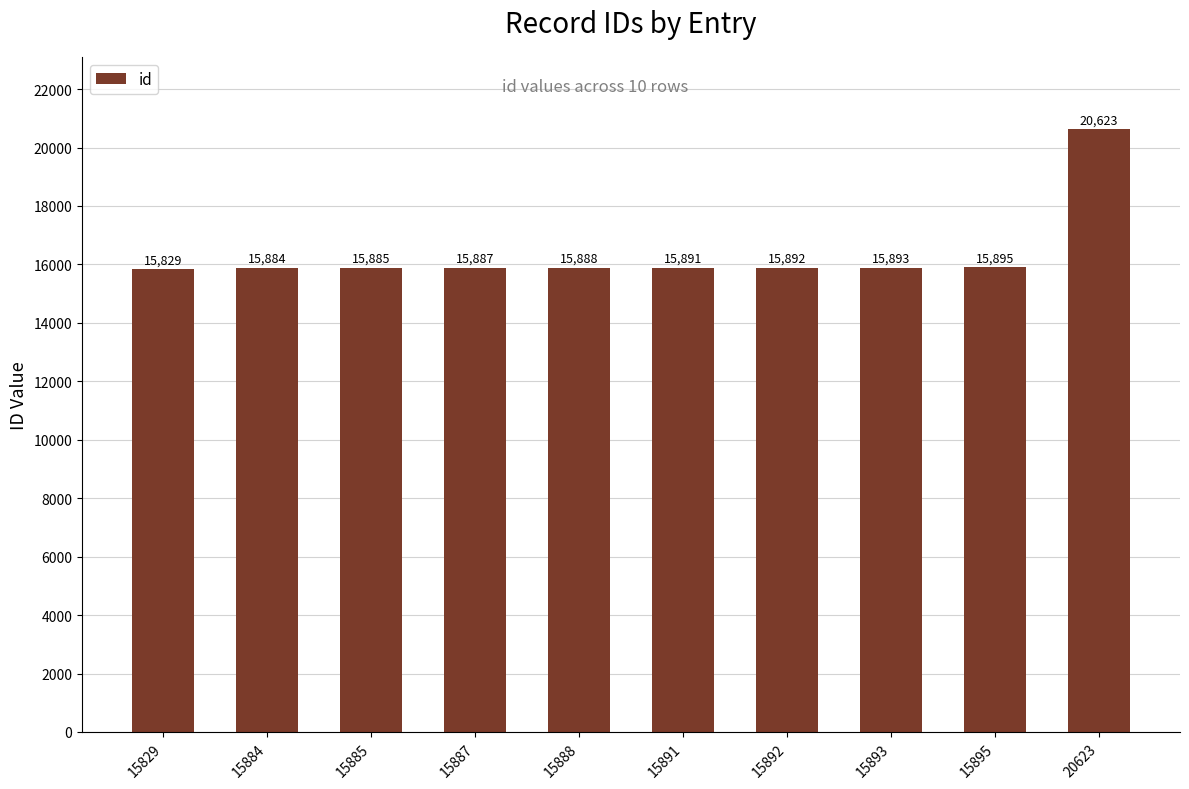

What is the difference between the values at 15829 and 15888?

59